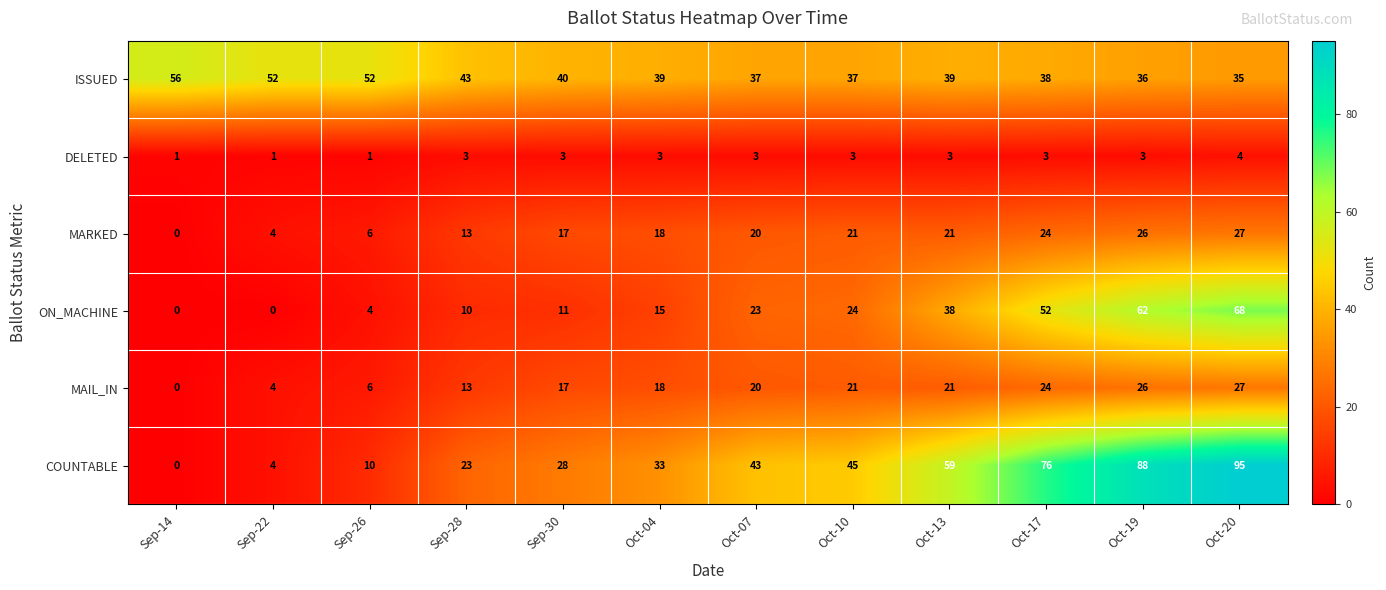

How many data points does each series have?

12